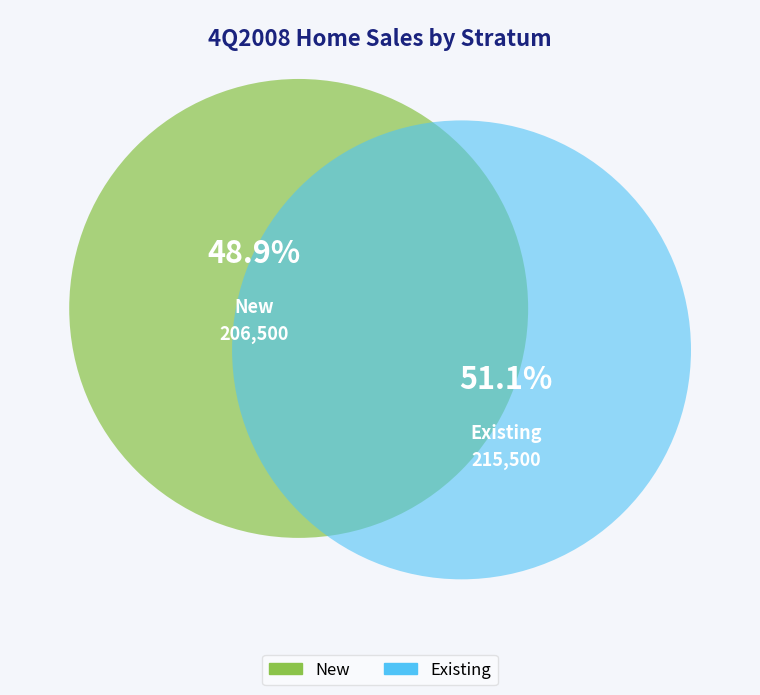

To the nearest percent, what is the combined percentage of New and Existing?

100%